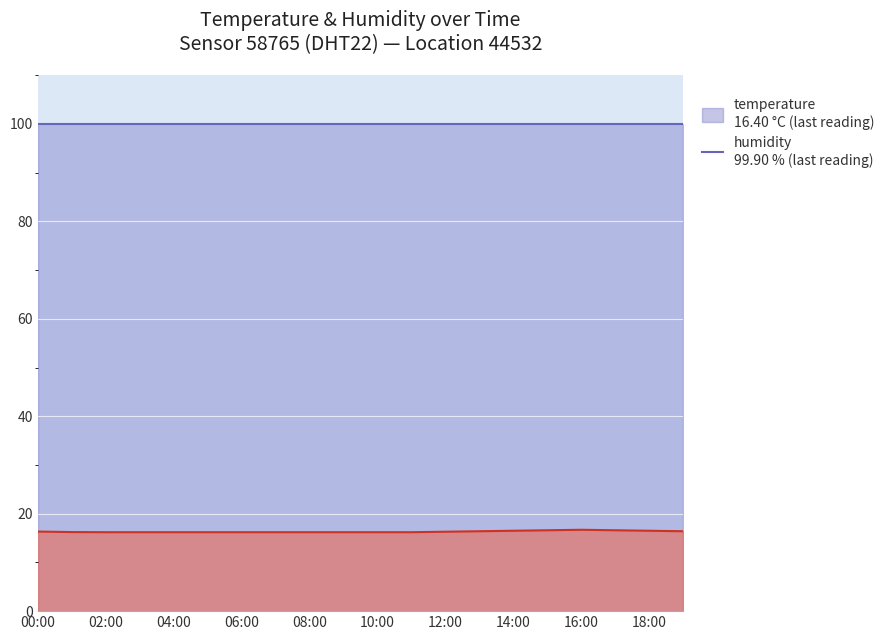

What is the smallest value displayed?

16.2